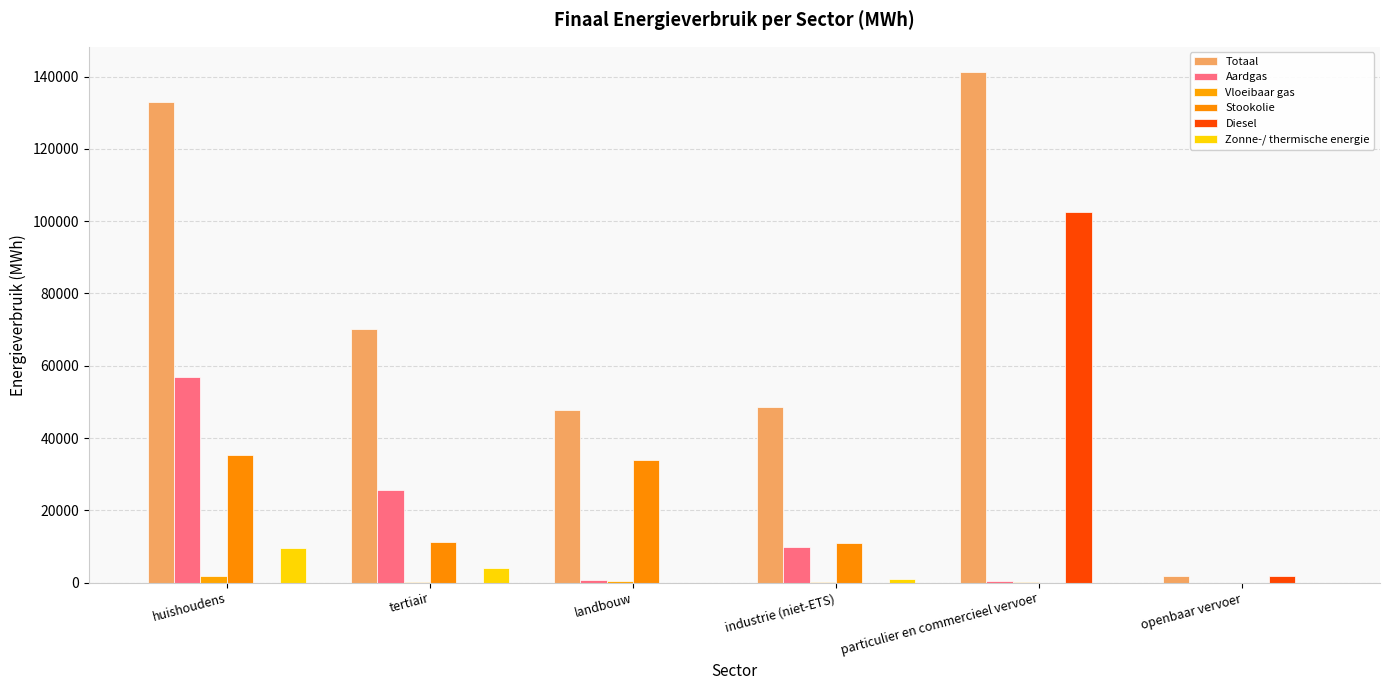

What is the difference between the maximum and second lowest values in the Stookolie series?

35397.3